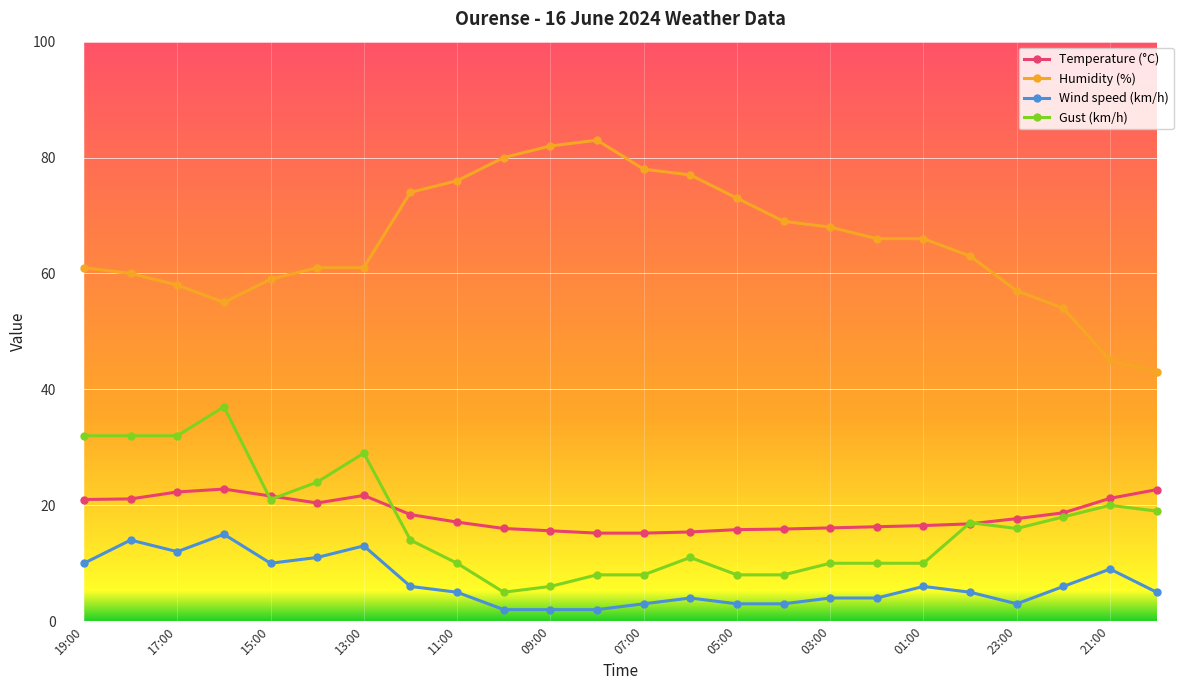

True or false: Wind speed (km/h) and Humidity (%) intersect in this chart.

False